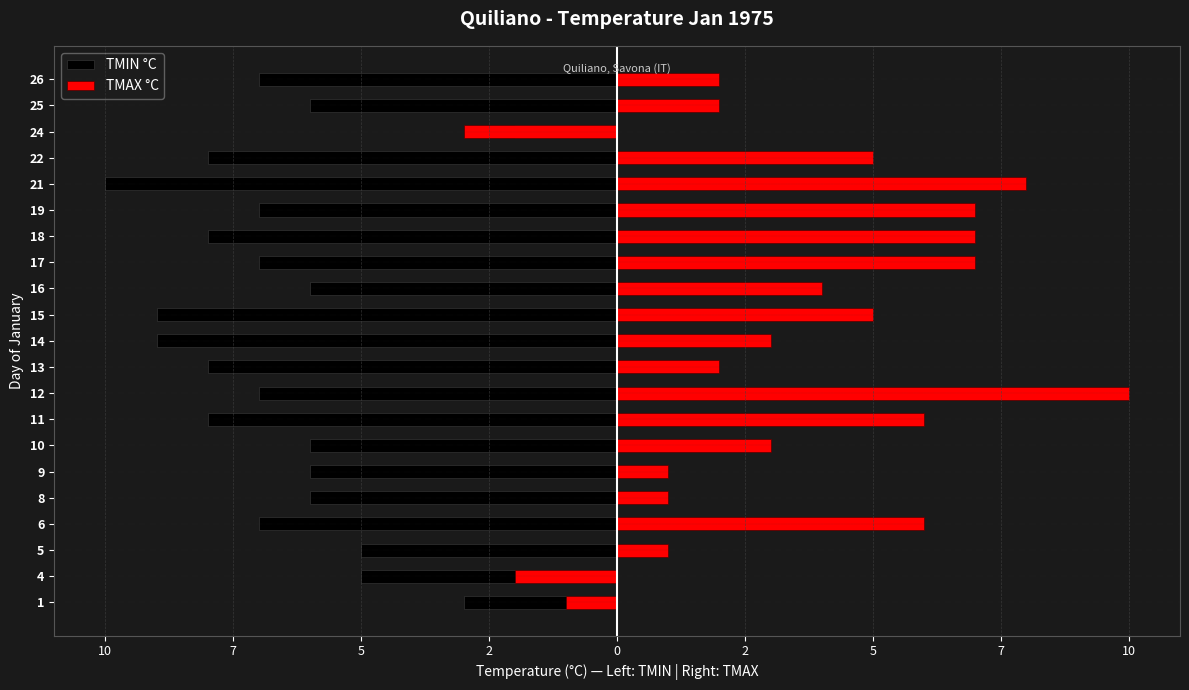

At 18, list the series in order from smallest to largest.

TMIN °C, TMAX °C